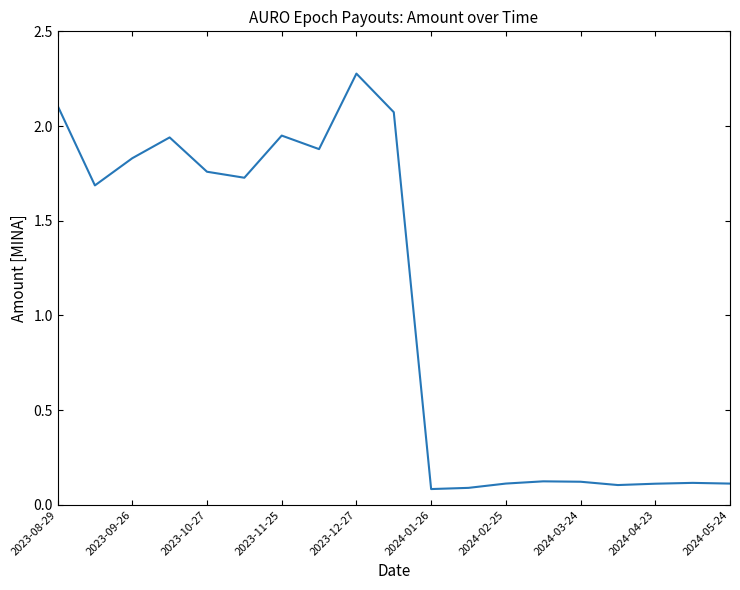

What is the difference between the maximum and minimum values?

2.2